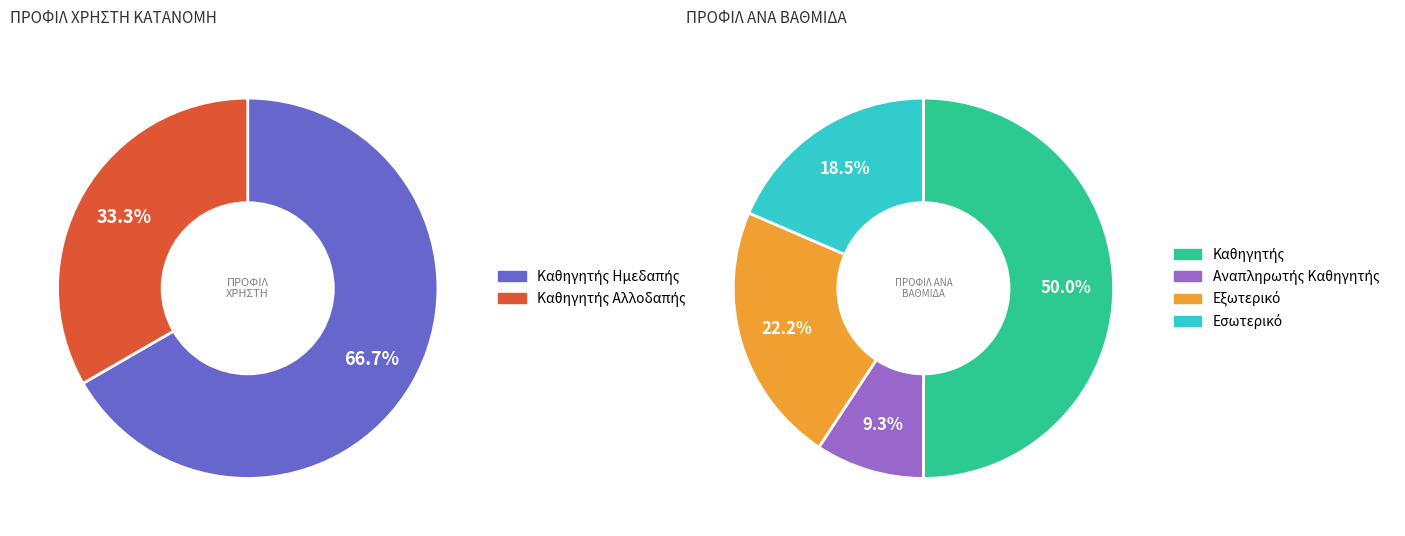

Which slice is the largest?

Καθηγητής Ημεδαπής